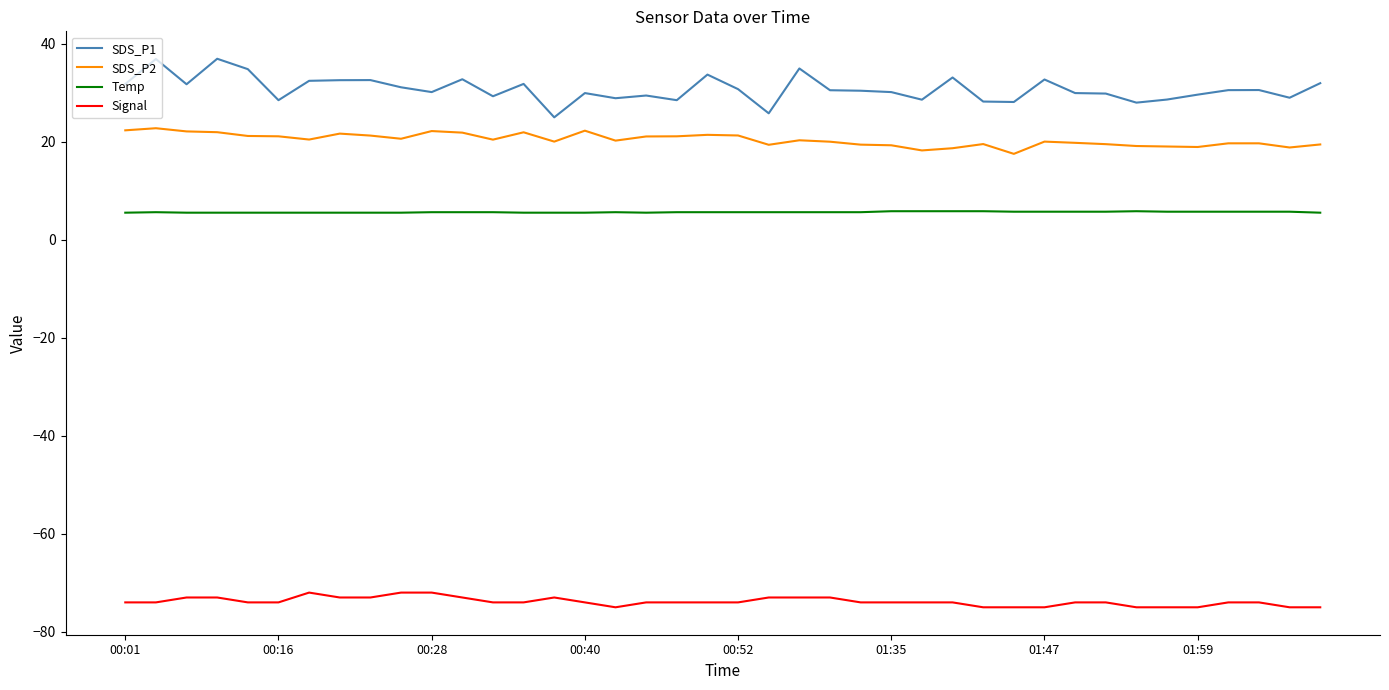

What is the difference between the second highest and second lowest values in the Signal series?

3.0